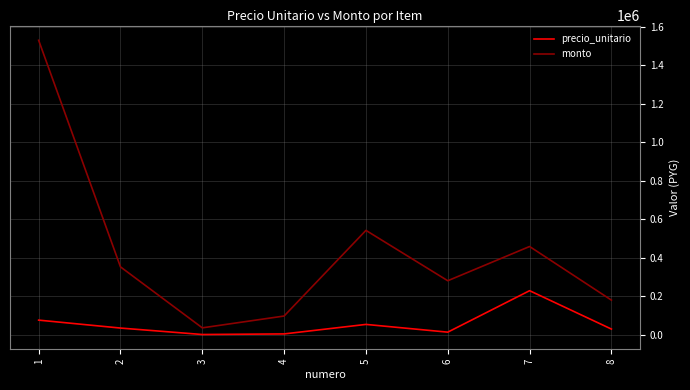

Is the value of monto at 1 greater than the value of precio_unitario at 5?

Yes